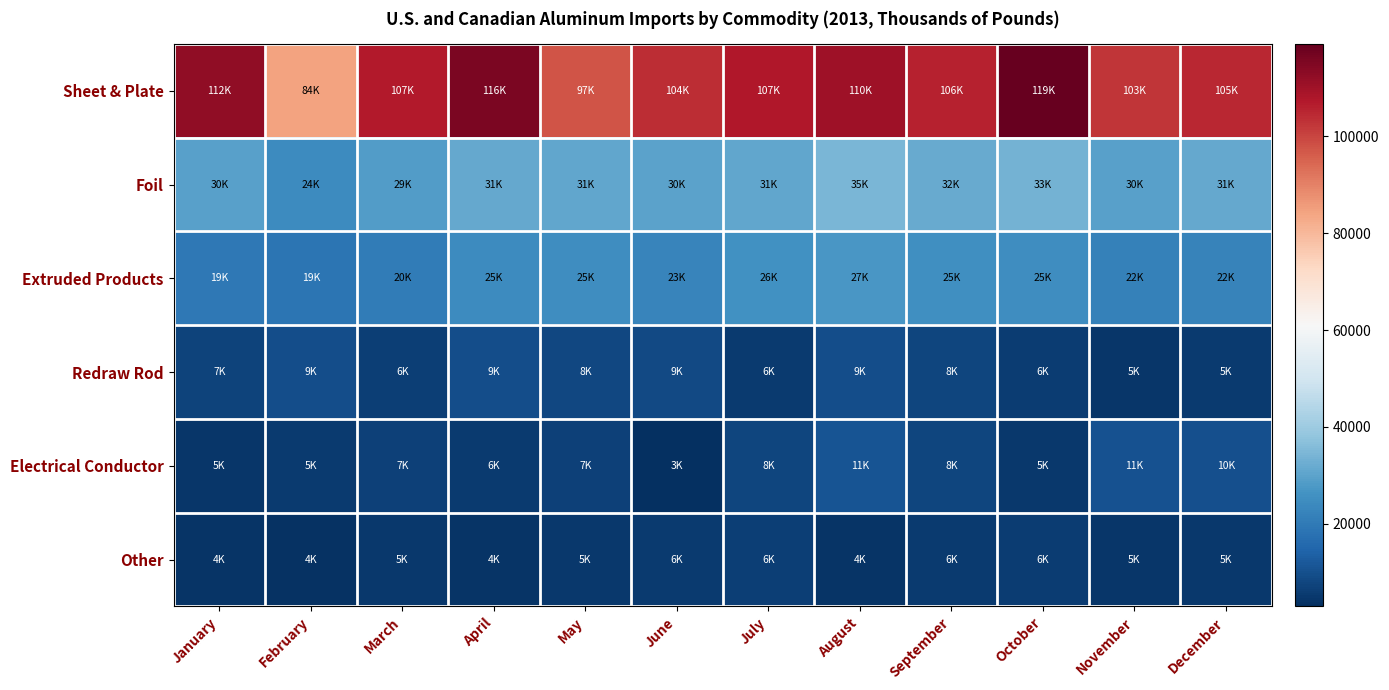

Reading left to right, extract all data points from this chart.

Sheet & Plate: January=112320.3	February=84419.8	March=107061.7	April=115556.7	May=97265.4	June=104000.5	July=107362.3	August=109968.1	September=105812.3	October=118987.0	November=102598.9	December=104646.6
Foil: January=29524.8	February=24416.2	March=28611.0	April=31405.4	May=30920.6	June=29786.4	July=30646.4	August=34623.4	September=31813.1	October=33402.7	November=29601.4	December=31249.9
Extruded Products: January=19405.7	February=18824.9	March=20415.9	April=24714.1	May=24806.8	June=22806.7	July=25730.9	August=27147.2	September=25397.3	October=24813.9	November=21852.1	December=22084.4
Redraw Rod: January=7191.6	February=9354.3	March=6379.2	April=9454.9	May=8401.7	June=8583.4	July=5668.9	August=9390.7	September=7708.5	October=5903.2	November=4609.4	December=5353.7
Electrical Conductor: January=4816.4	February=5278.7	March=6739.1	April=5503.5	May=6992.4	June=3008.5	July=7969.9	August=11097.3	September=7974.2	October=4849.5	November=10619.8	December=10149.8
Other: January=4003.1	February=3909.1	March=4877.1	April=4102.5	May=5120.4	June=5699.8	July=6207.8	August=4020.4	September=5638.9	October=6042.0	November=4525.5	December=4852.9